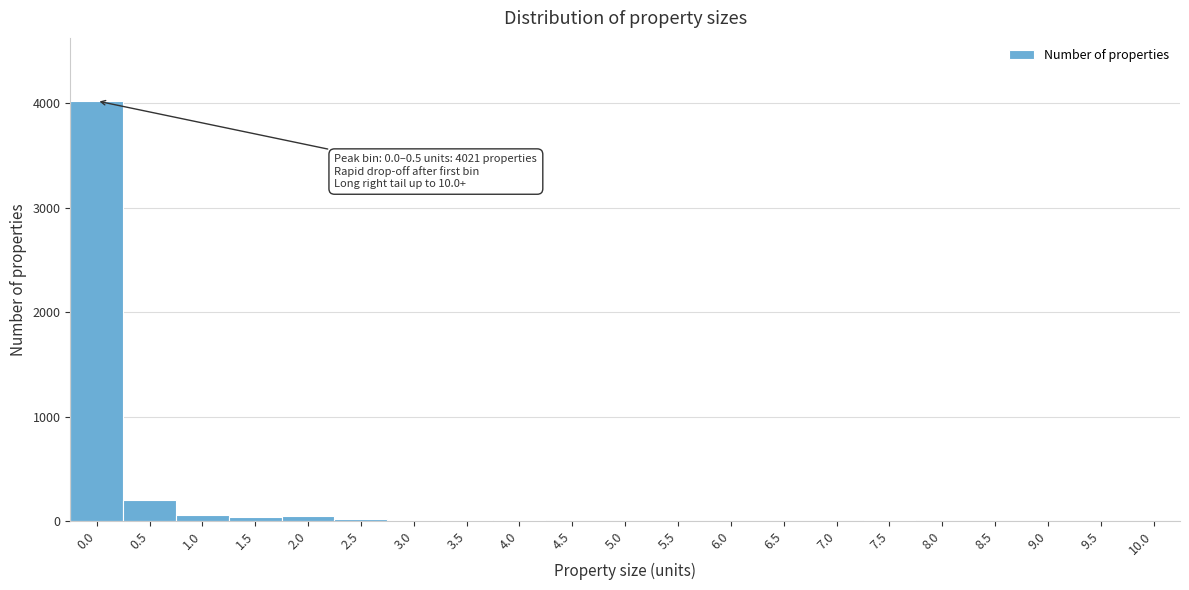

What is the maximum value shown in the chart?

4021